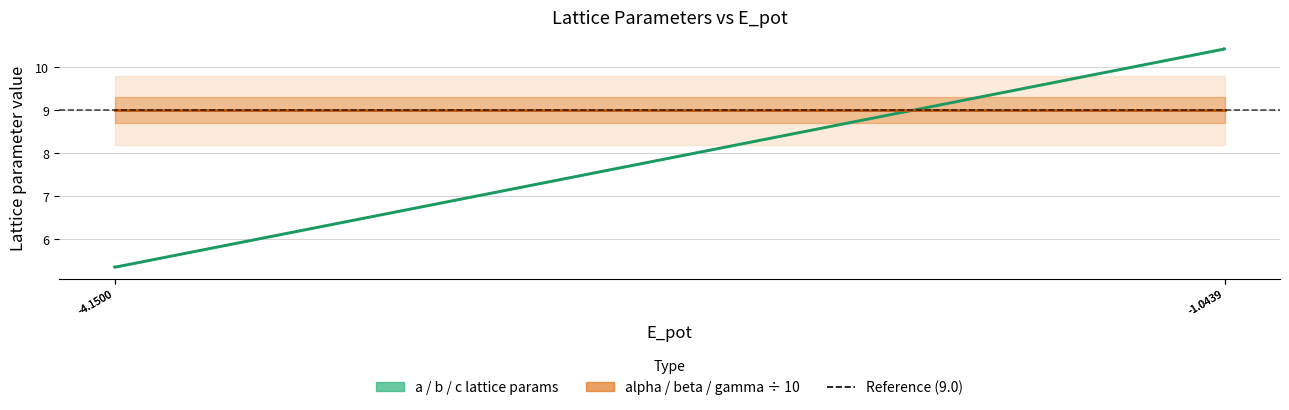

The a = b = c series shows 5.4 at -4.1500. True or false?

True